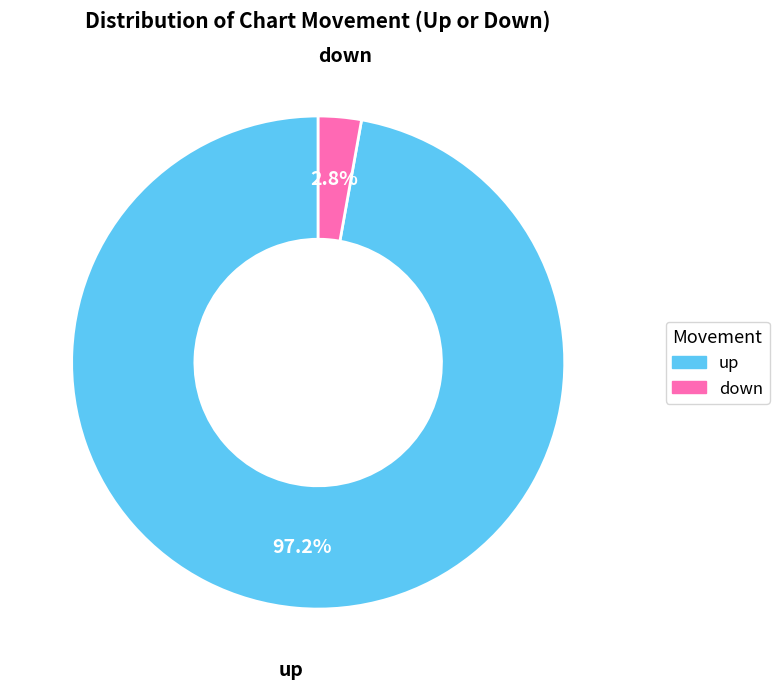

What percentage do down and up together represent?

100.0%